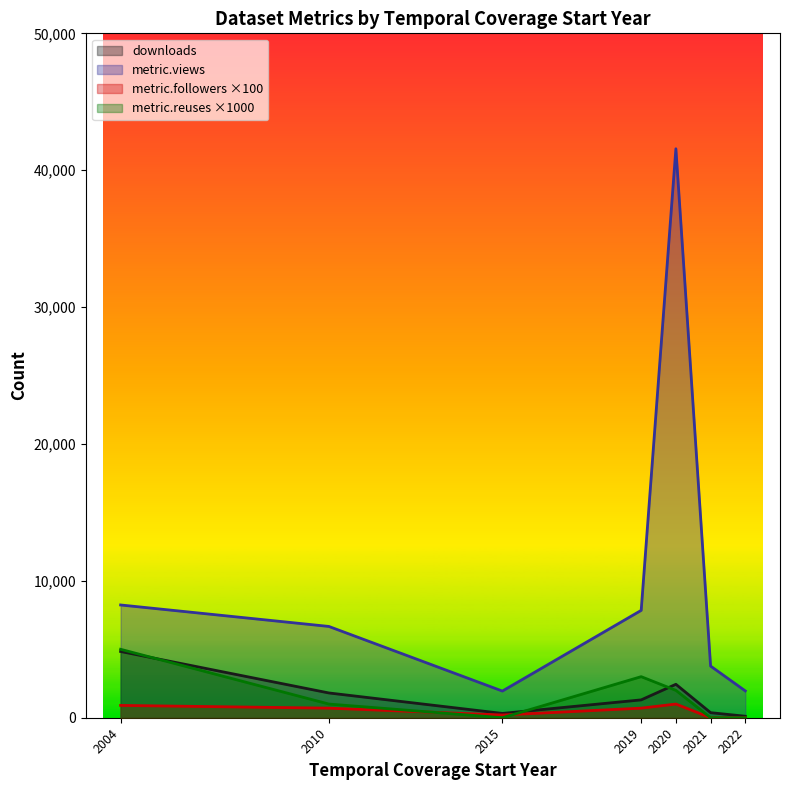

How many distinct data groups are displayed?

4